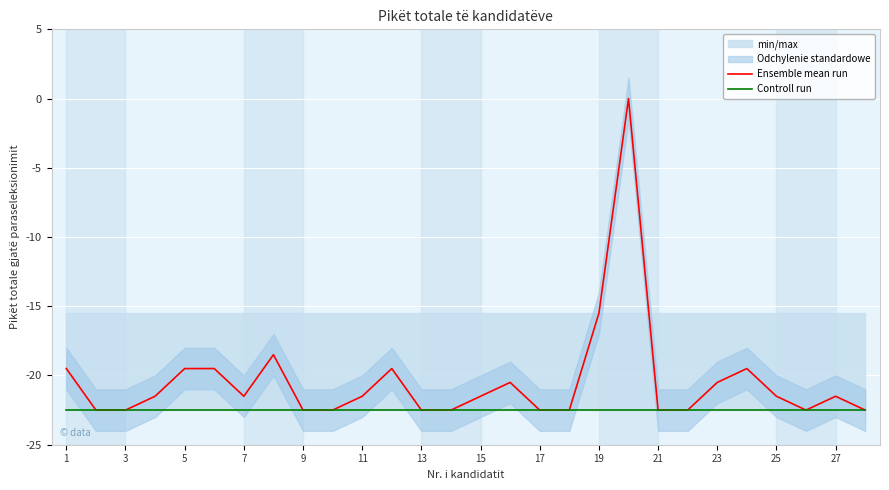

Where is Ensemble mean run nearest to the value -11?

19